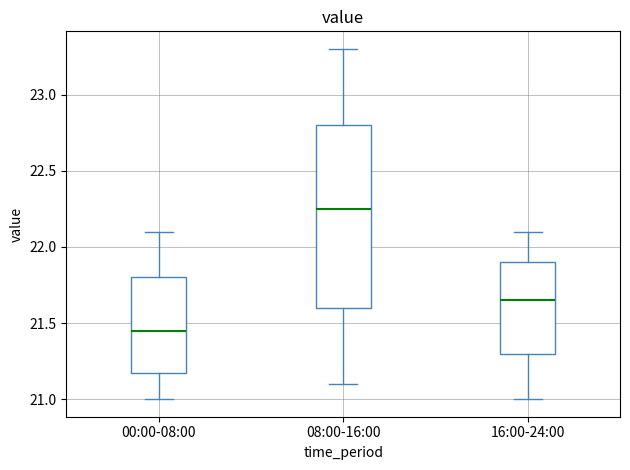

Where is the lower edge of the box for 08:00-16:00 on the y-axis? The values are not printed on the chart, so give them approximately, as read against the axis.

21.60